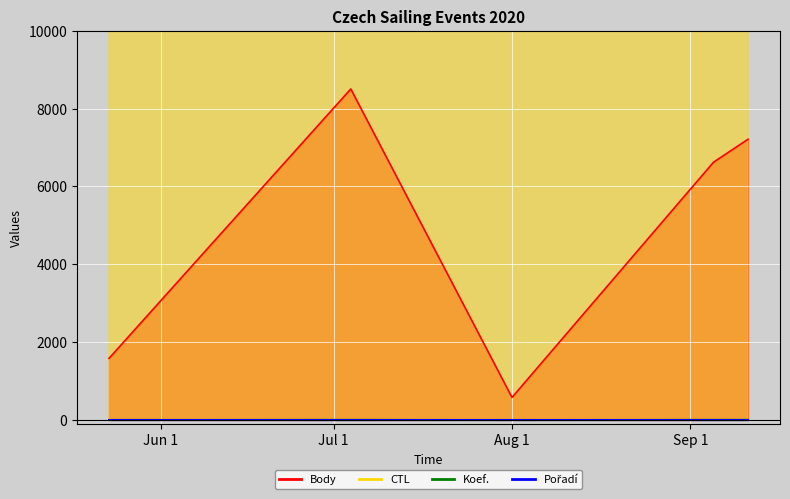

What is the sum of all Pořadí values?

10